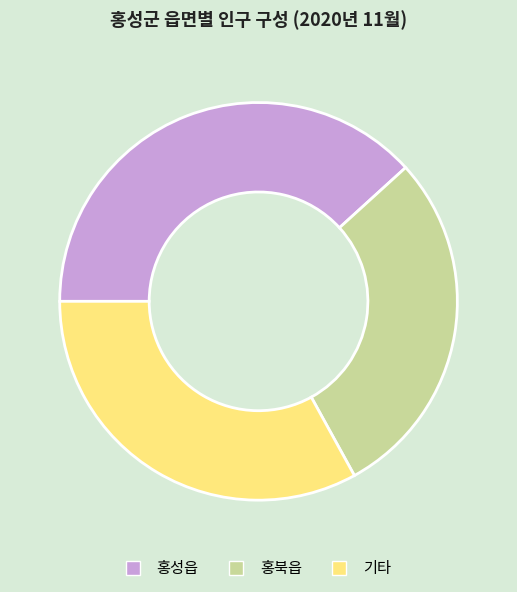

Count the number of slices in the pie.

3